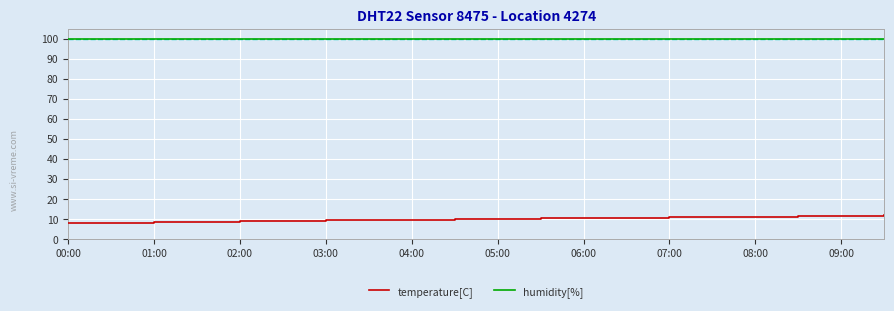

What is the lowest value of the temperature[C] series?

7.7